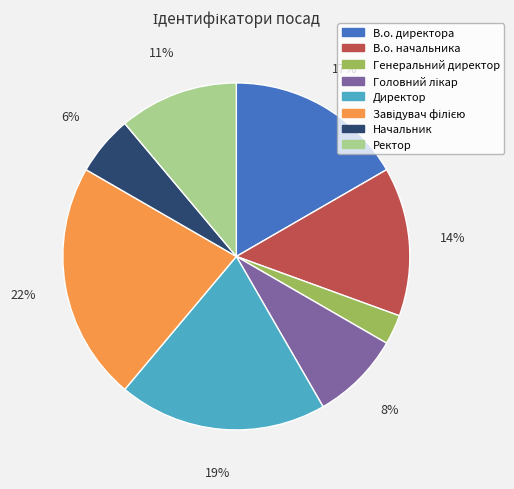

To the nearest percent, what portion does Ректор represent?

11%